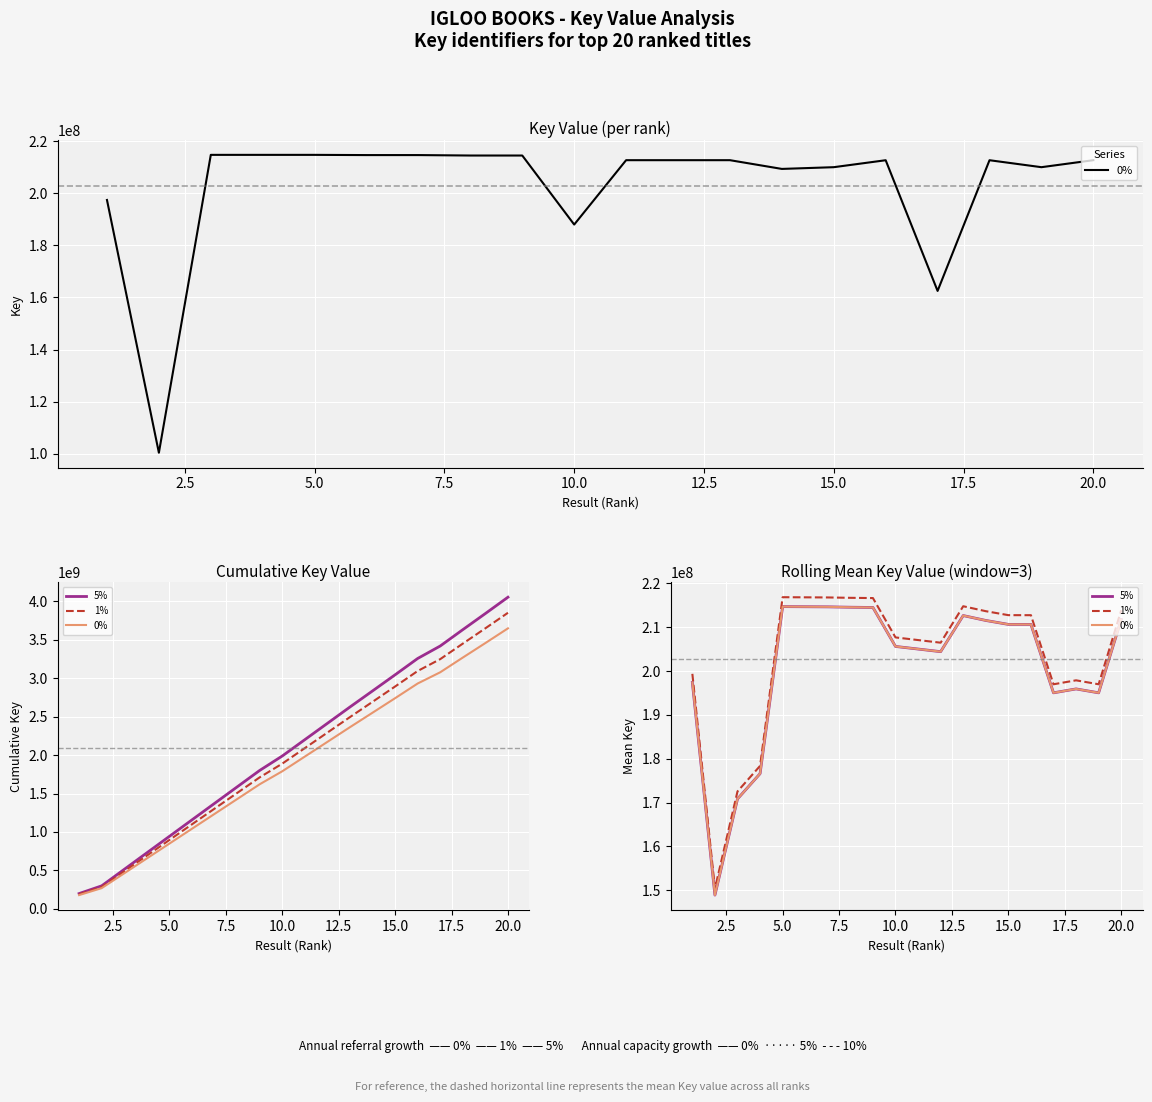

True or false: 1% has more than 1 interior local peaks.

True